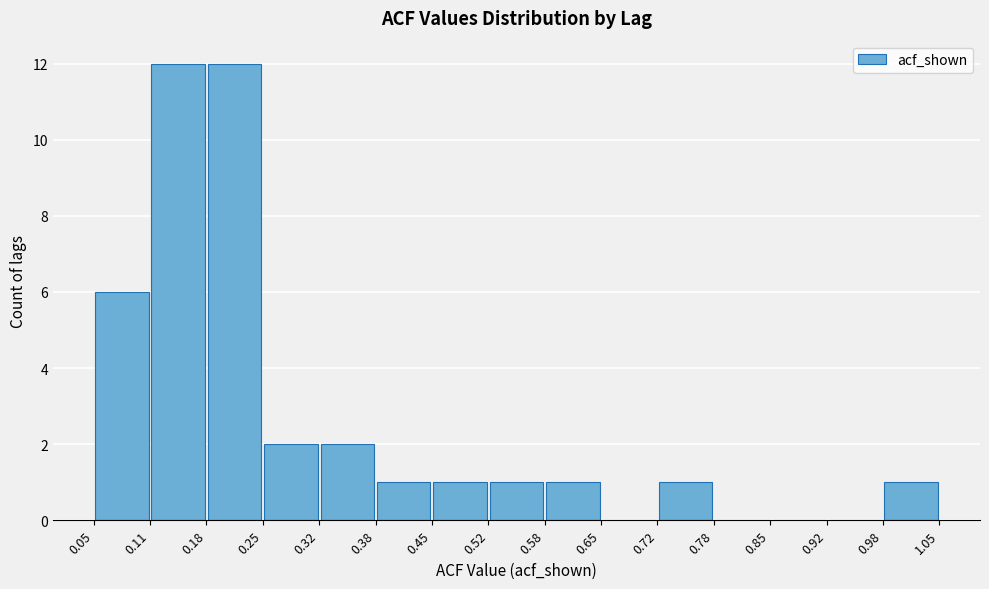

Reading left to right, list every bar in this chart as the range it spans on the x-axis followed by its height. The values are not printed on the chart, so give them approximately, as read against the axis.

0.05 to 0.11: 6
0.11 to 0.18: 12
0.18 to 0.25: 12
0.25 to 0.32: 2
0.32 to 0.38: 2
0.38 to 0.45: 1
0.45 to 0.52: 1
0.52 to 0.58: 1
0.58 to 0.65: 1
0.65 to 0.72: 0
0.72 to 0.78: 1
0.78 to 0.85: 0
0.85 to 0.92: 0
0.92 to 0.98: 0
0.98 to 1.05: 1